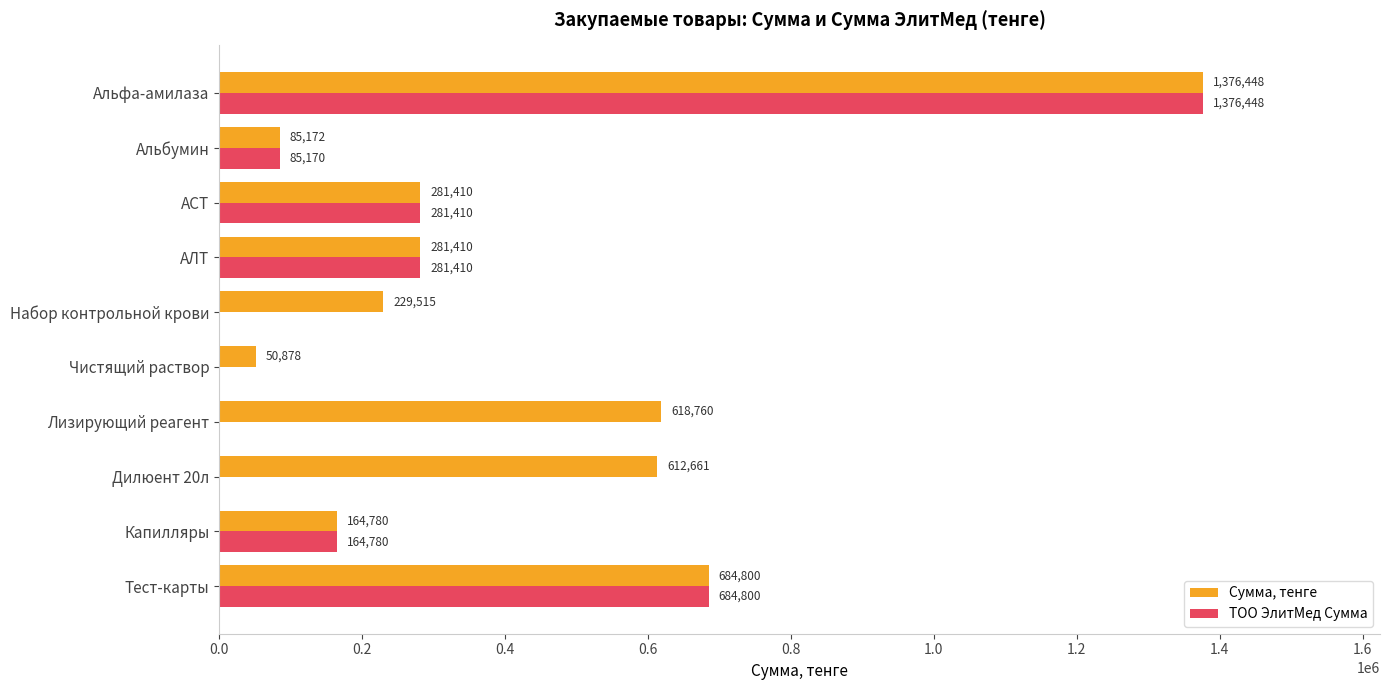

What is the maximum value for Сумма, тенге?

1376448.0